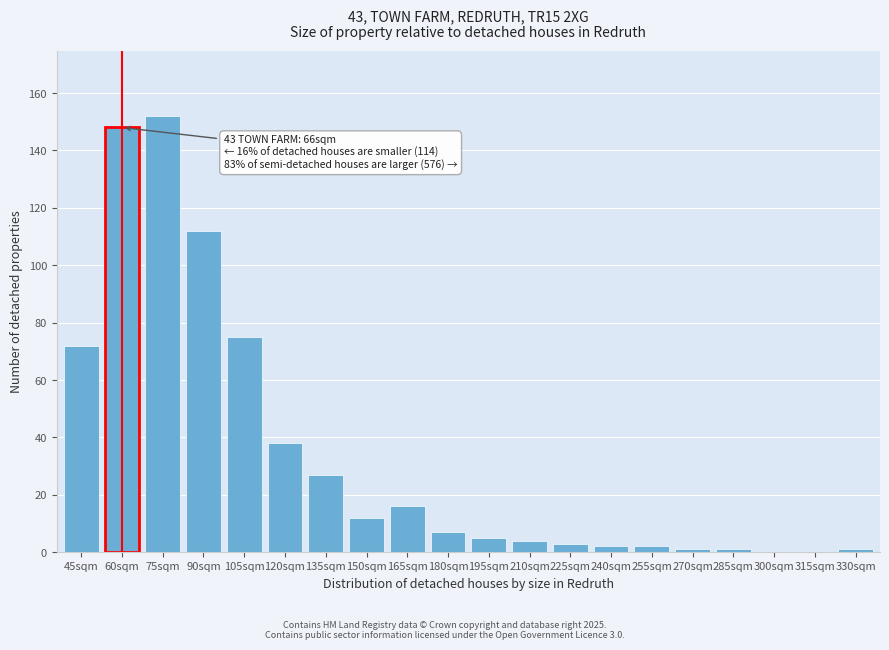

Reading left to right, list all the values displayed in this chart.

45sqm=72	60sqm=148	75sqm=152	90sqm=112	105sqm=75	120sqm=38	135sqm=27	150sqm=12	165sqm=16	180sqm=7	195sqm=5	210sqm=4	225sqm=3	240sqm=2	255sqm=2	270sqm=1	285sqm=1	300sqm=0	315sqm=0	330sqm=1